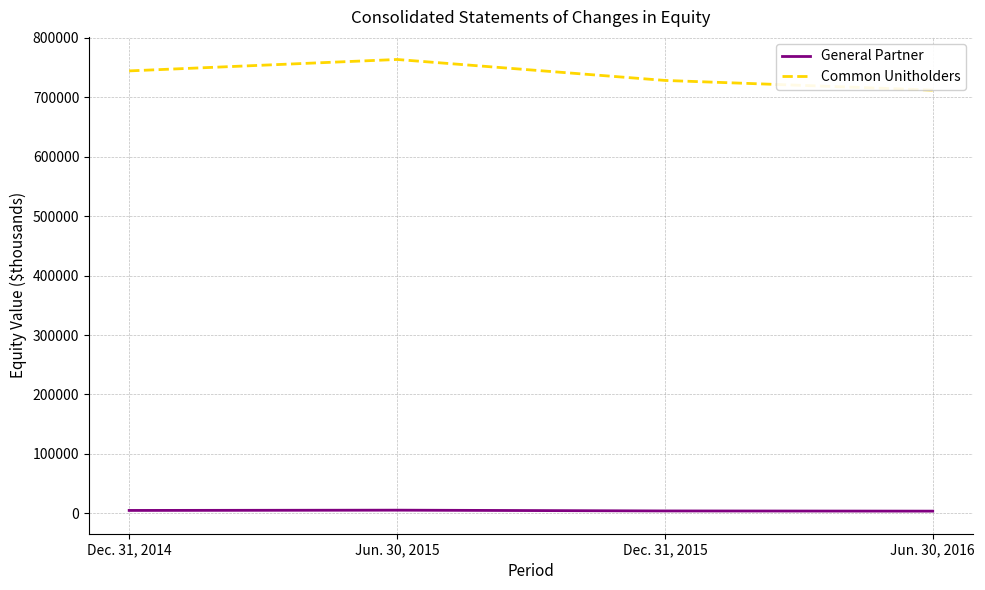

What is the average value of the General Partner series?

4626